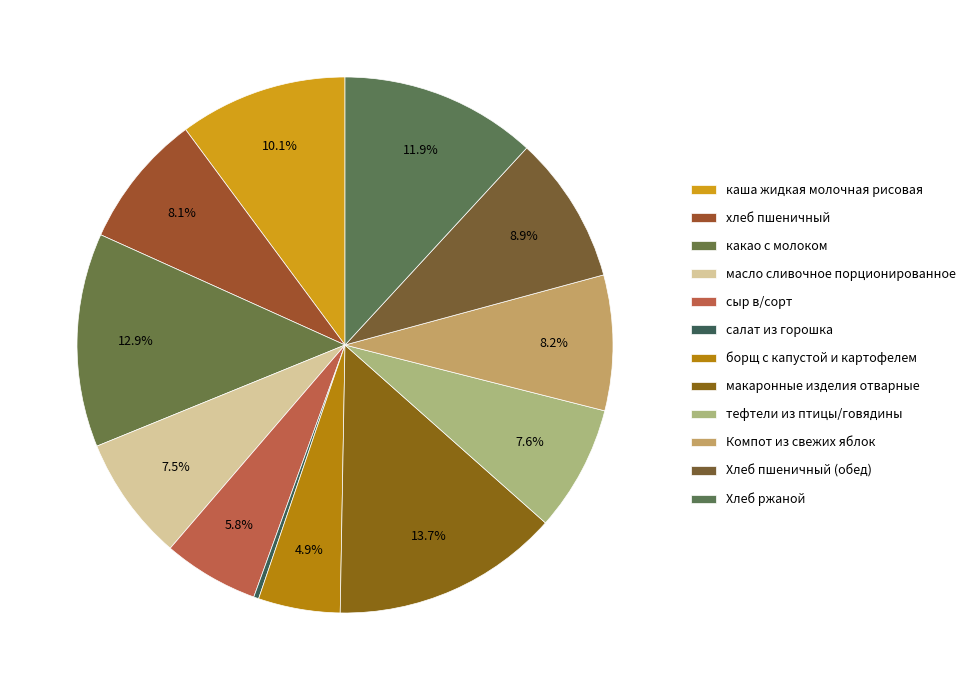

Is хлеб пшеничный the majority of the pie?

No